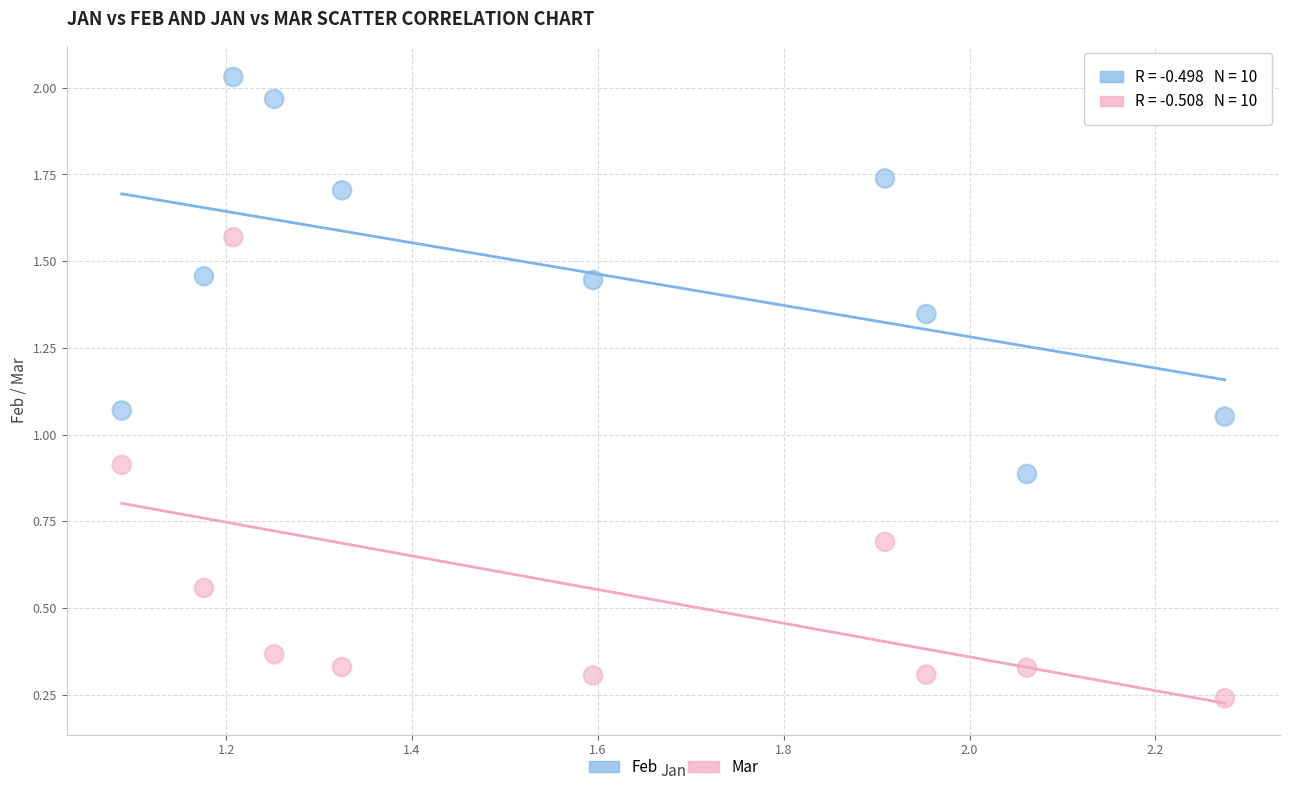

Which series has the widest spread of Y values?

Mar